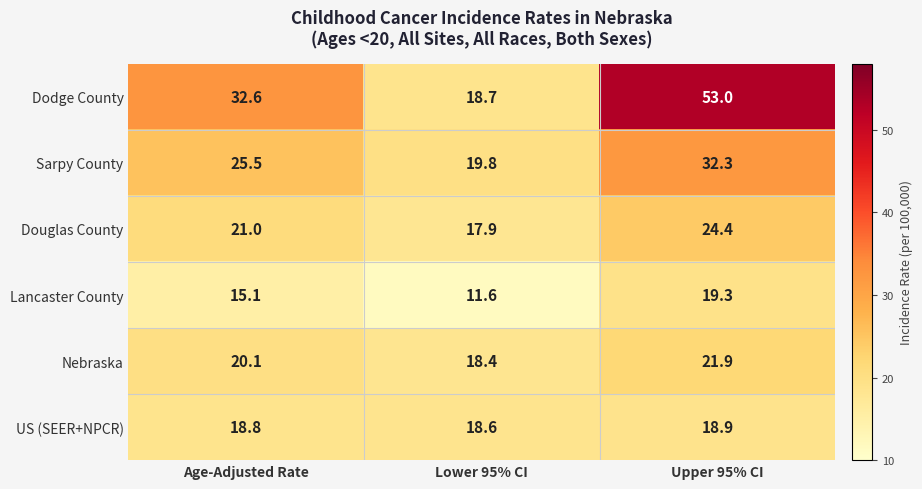

Which series has the largest range (max minus min)?

Dodge County